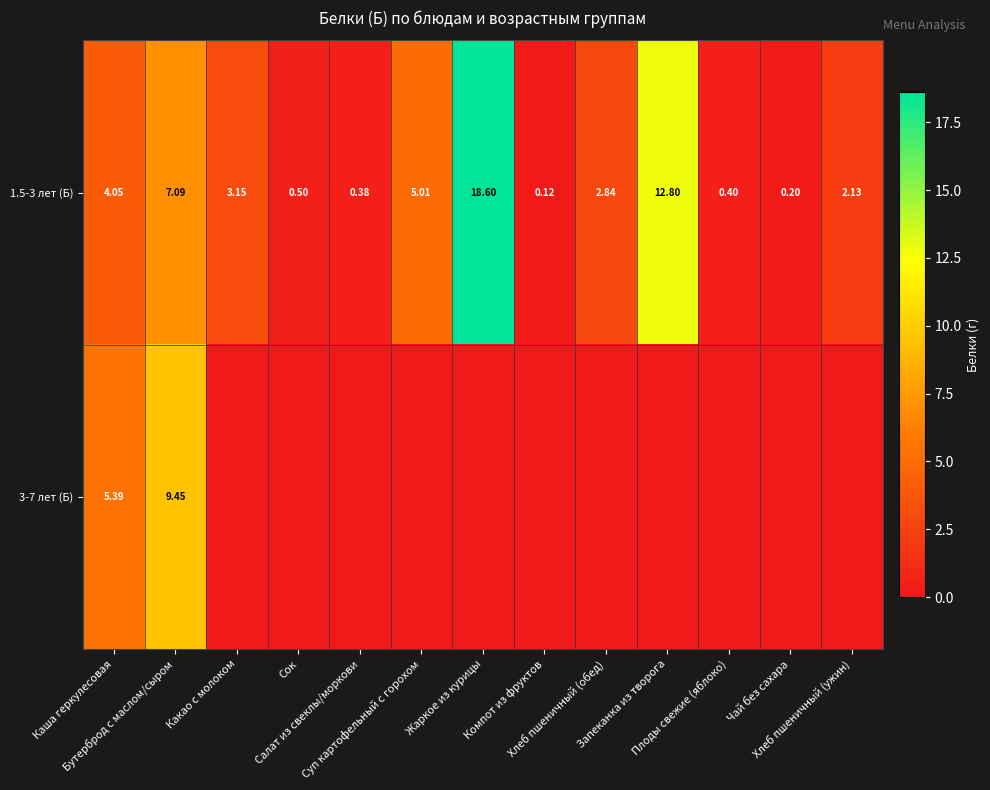

How many data points in 1.5-3 лет (Б) are less than 2?

5